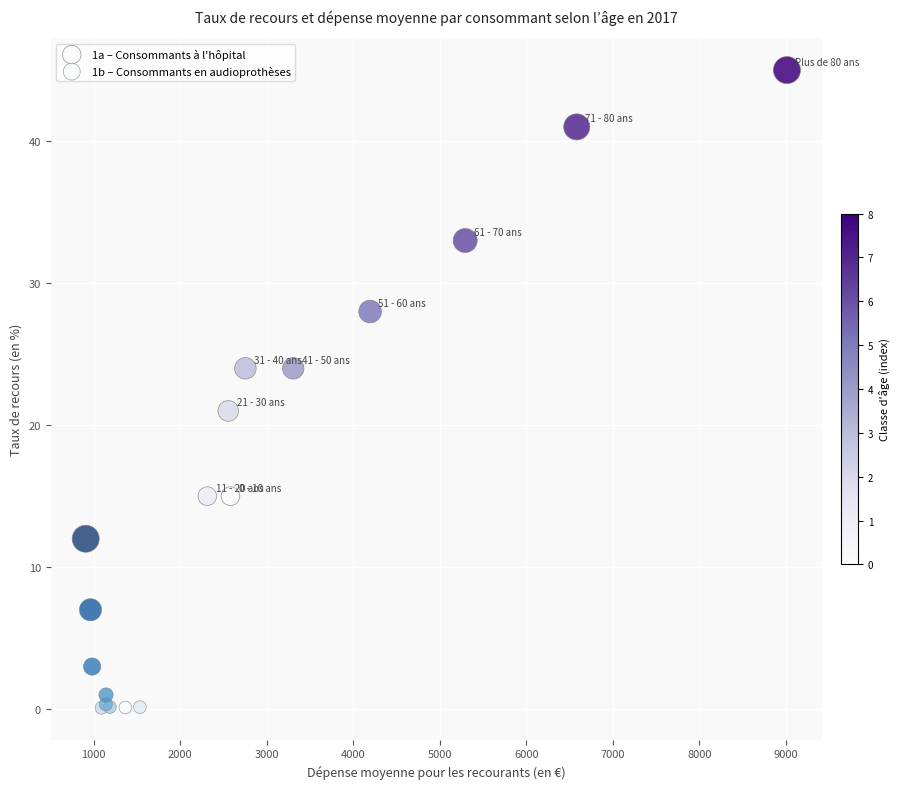

Which series reaches the maximum Y coordinate?

1a – Consommants à l'hôpital